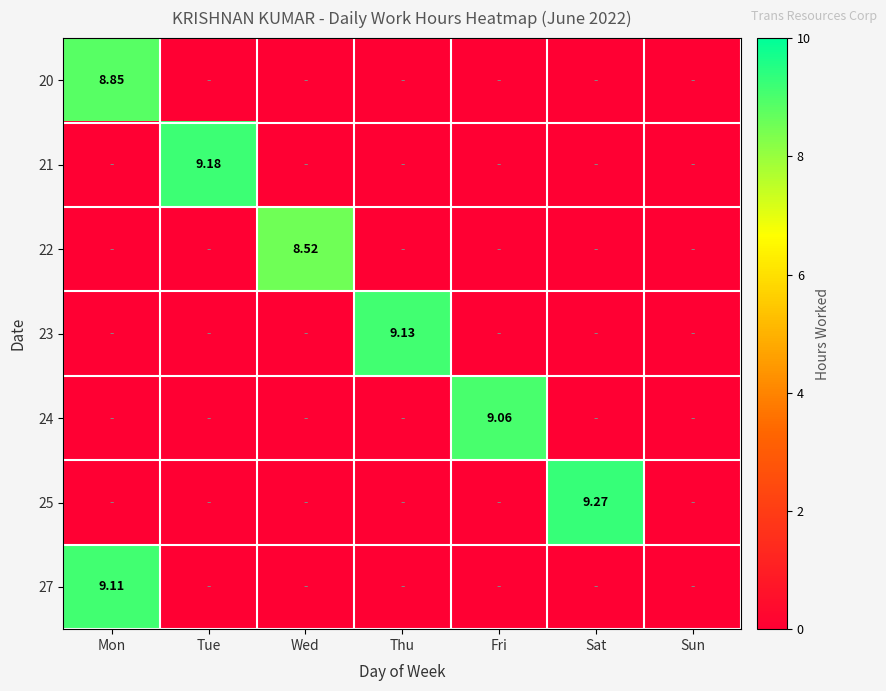

Count the 20 values in the range 0 to 1.

6